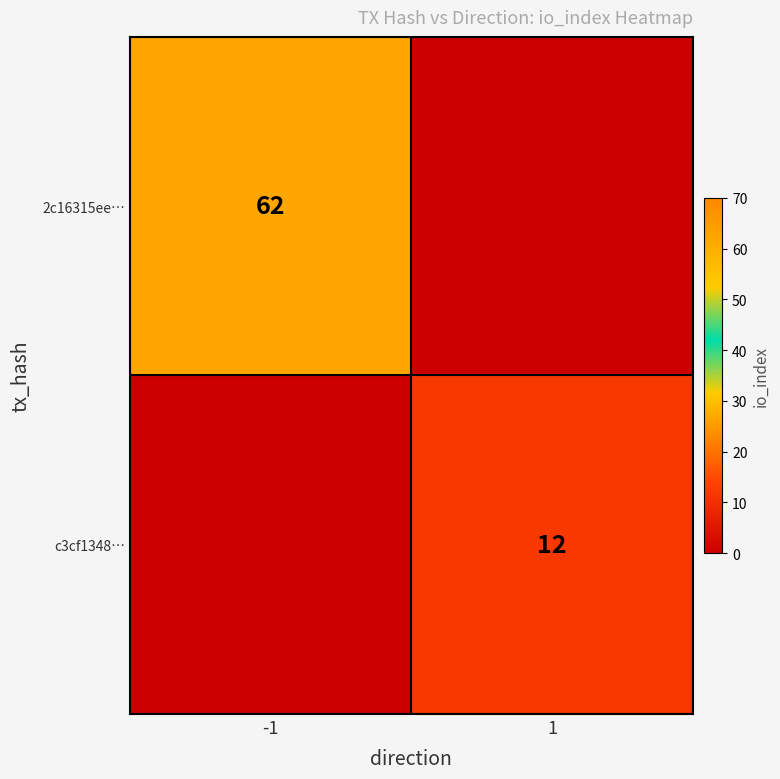

The value of 2c16315ee… at -1 is 62. True or false?

True